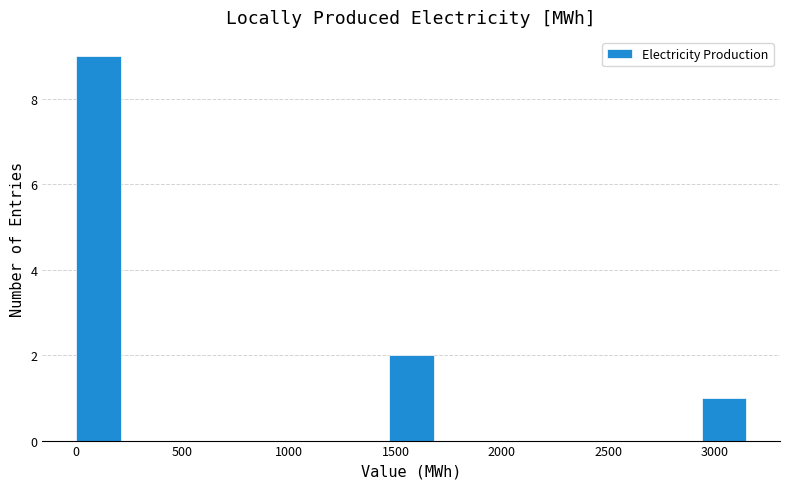

Reading left to right, list every bar in this chart as the range it spans on the x-axis followed by its height. Neither the bar edges nor the heights are printed on the chart, so give them approximately, as read against the axes.

0 to 200: 9
200 to 400: 0
400 to 650: 0
650 to 850: 0
850 to 1050: 0
1050 to 1250: 0
1250 to 1450: 0
1450 to 1700: 2
1700 to 1900: 0
1900 to 2100: 0
2100 to 2300: 0
2300 to 2500: 0
2500 to 2750: 0
2750 to 2950: 0
2950 to 3150: 1